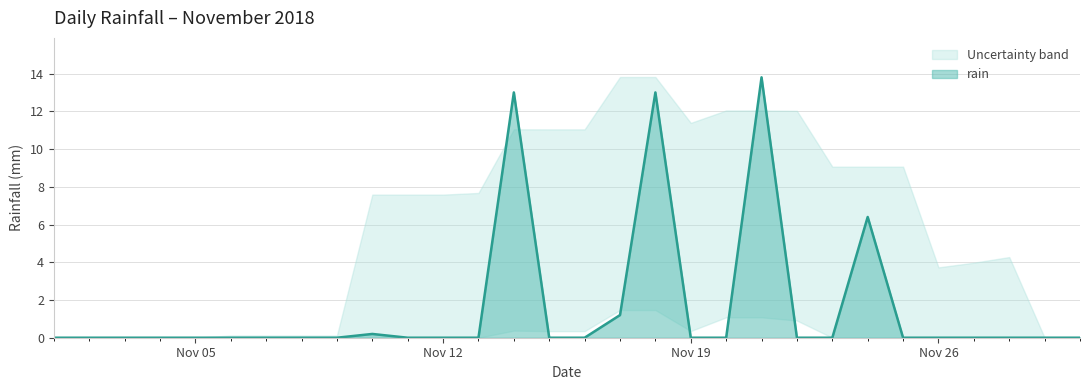

True or false: rain has a value of 4.9 at Nov 05.

False